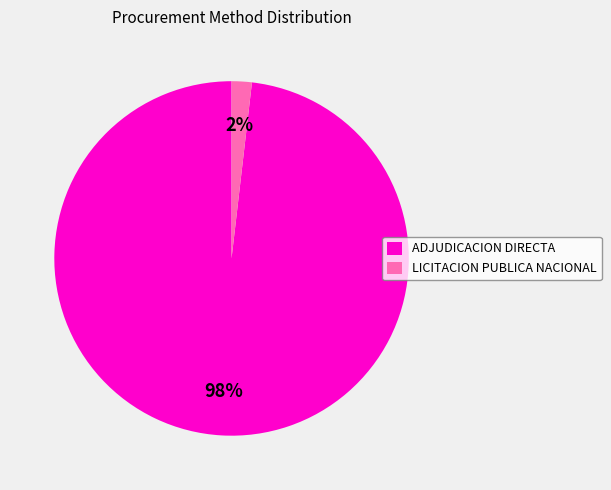

Is the sum of LICITACION PUBLICA NACIONAL and ADJUDICACION DIRECTA greater than half?

Yes